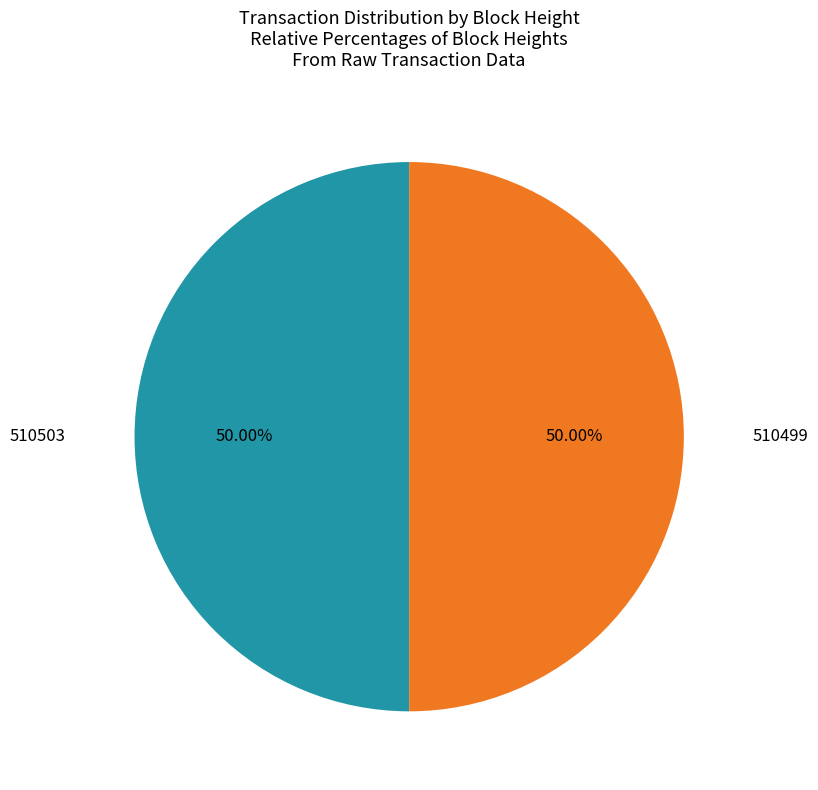

What is the ratio of the value at 510499 to the value at 510503?

1.0